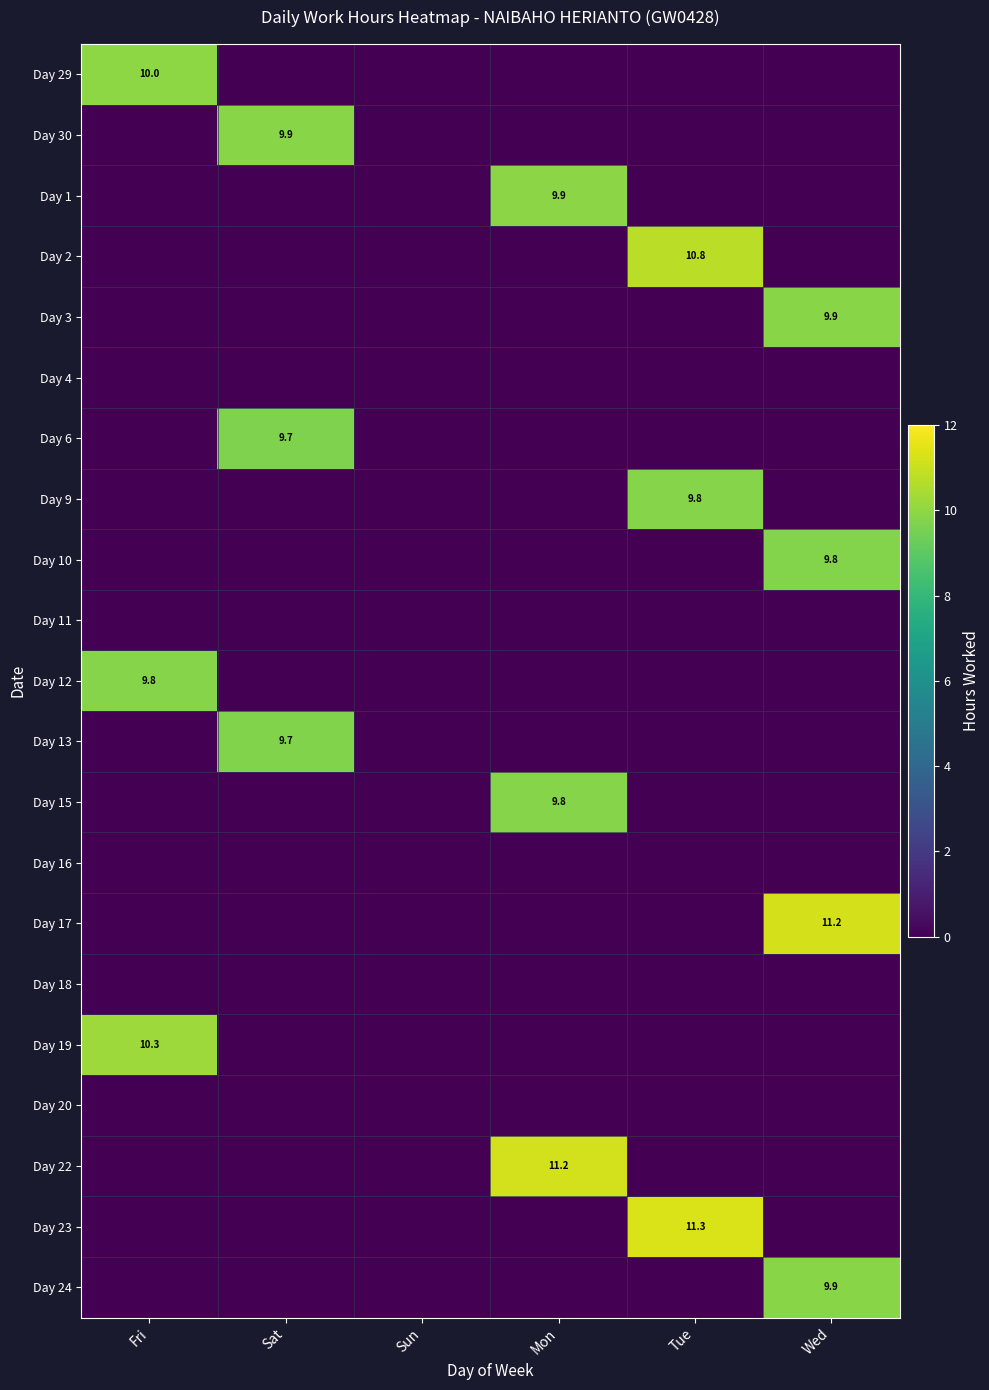

At which category does the chart reach its peak across all series?

Tue